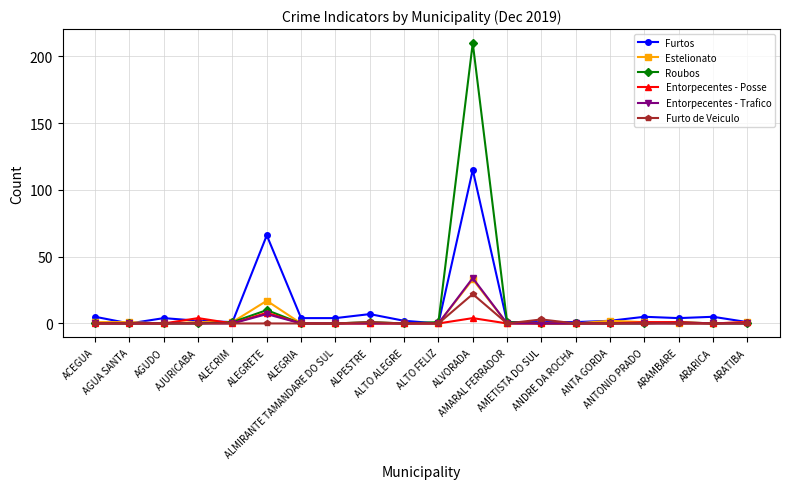

True or false: Roubos has more than 0 points higher than both neighbors.

True